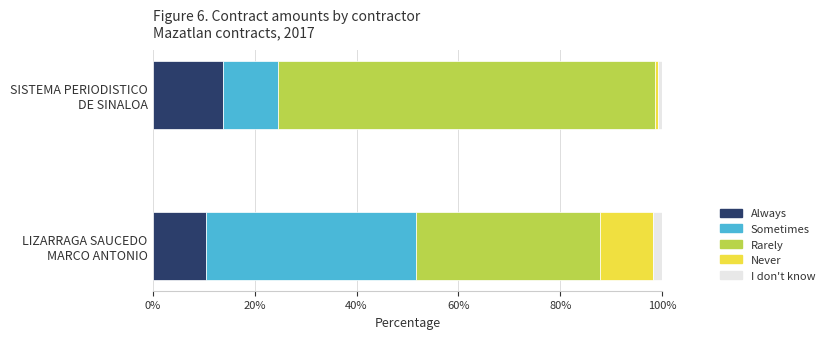

What is the highest value of the Always series?

13.9